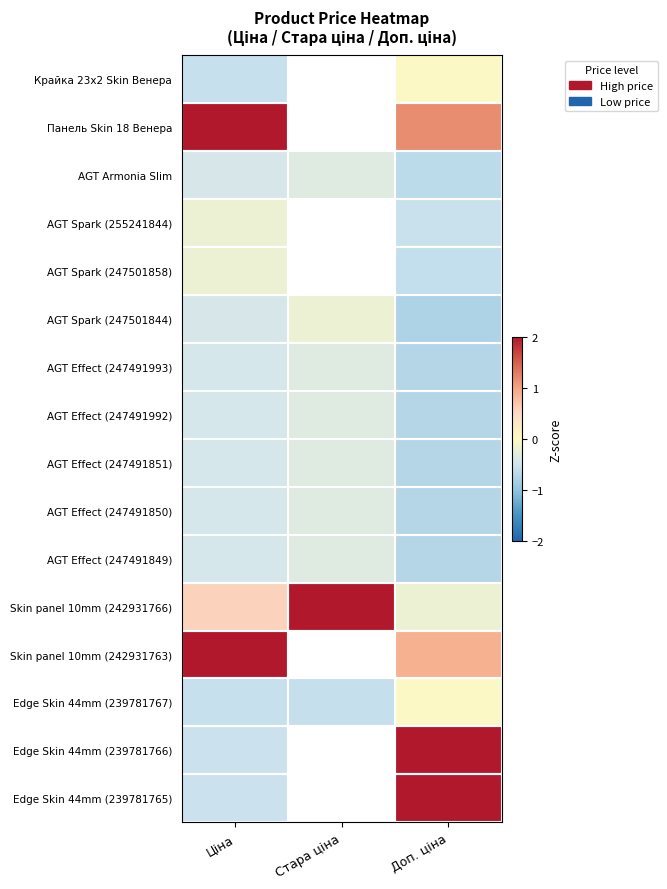

At Доп. ціна, list the series in order from smallest to largest.

AGT Spark (247501844), AGT Effect (247491993), AGT Effect (247491992), AGT Effect (247491851), AGT Effect (247491850), AGT Effect (247491849), AGT Armonia Slim, AGT Spark (247501858), AGT Spark (255241844), Skin panel 10mm (242931766), Edge Skin 44mm (239781767), Крайка 23x2 Skin Венера, Skin panel 10mm (242931763), Панель Skin 18 Венера, Edge Skin 44mm (239781766), Edge Skin 44mm (239781765)